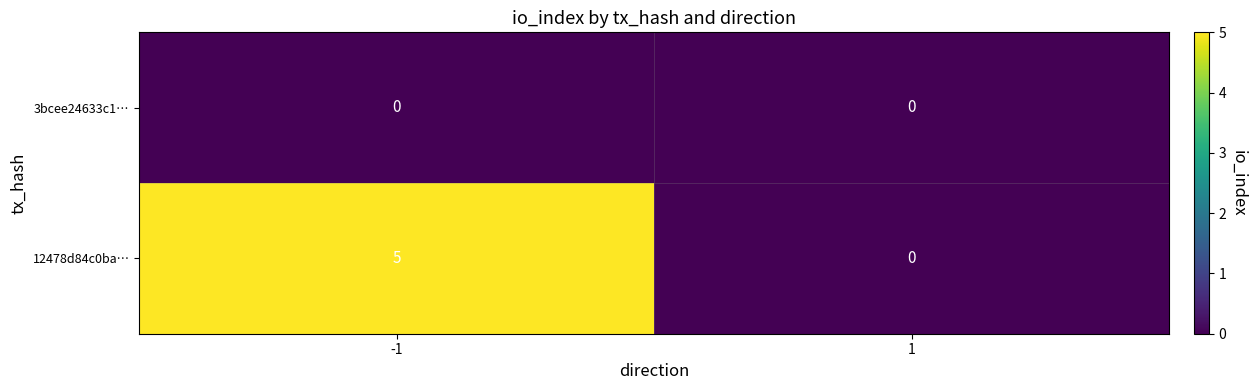

Reading right to left, list all the values displayed in this chart.

3bcee24633c1…: 1=0	-1=0
12478d84c0ba…: 1=0	-1=5